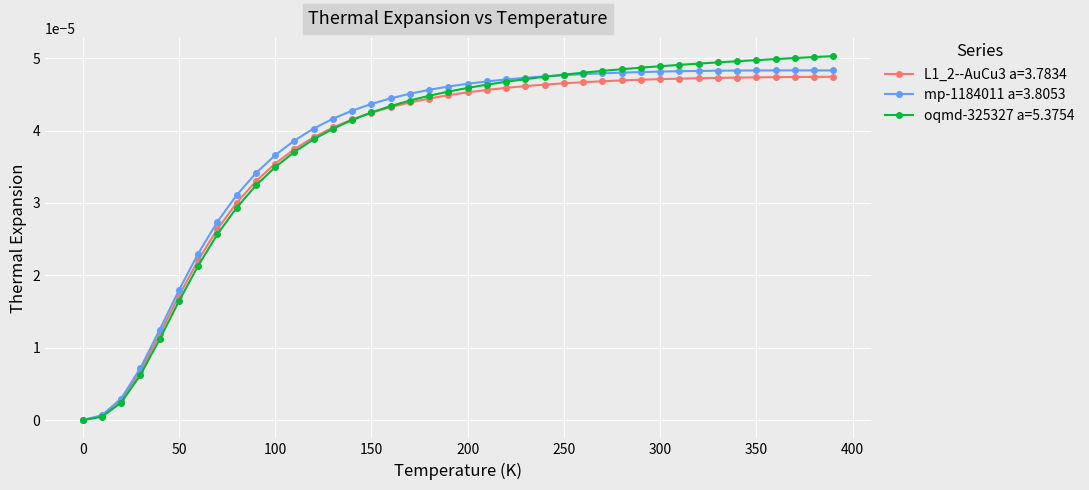

Which series has the largest range (max minus min)?

oqmd-325327 a=5.3754